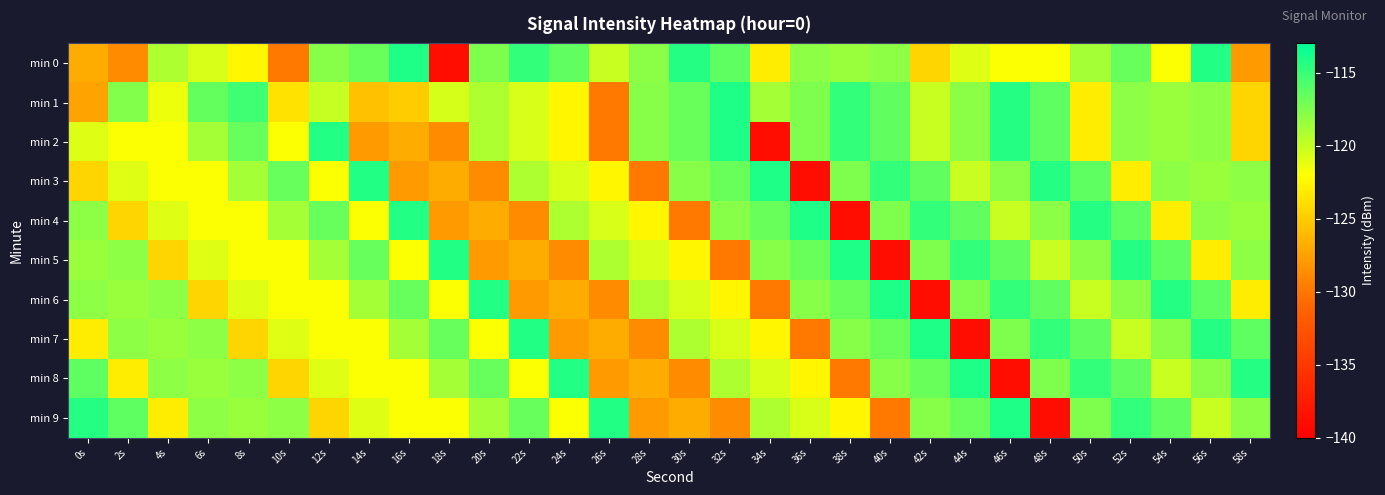

What is the difference between the highest and lowest values at 32s?

15.8